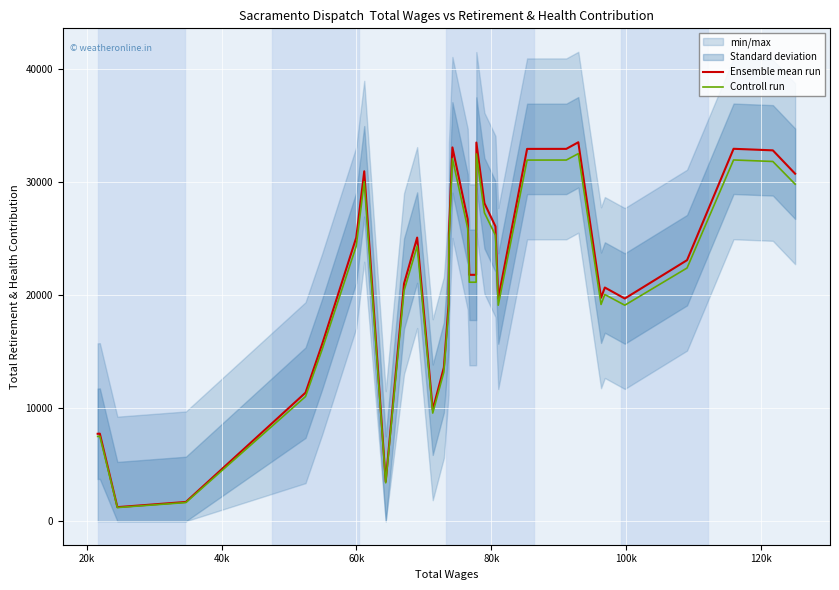

List the series in order of their peak value, highest first.

Ensemble mean run, Controll run